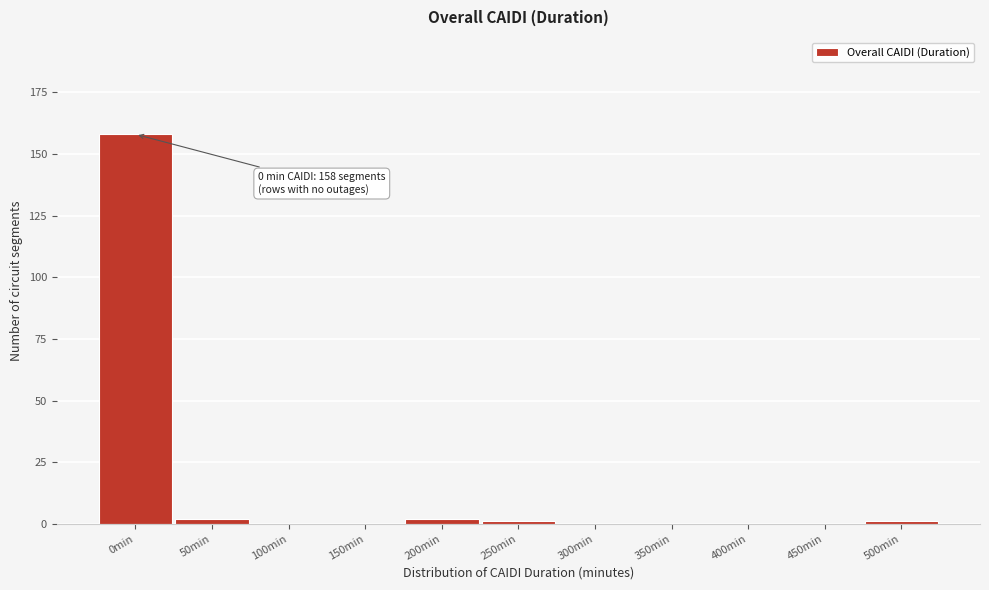

Reading right to left, what are all the values shown in this chart?

500min=1	450min=0	400min=0	350min=0	300min=0	250min=1	200min=2	150min=0	100min=0	50min=2	0min=158